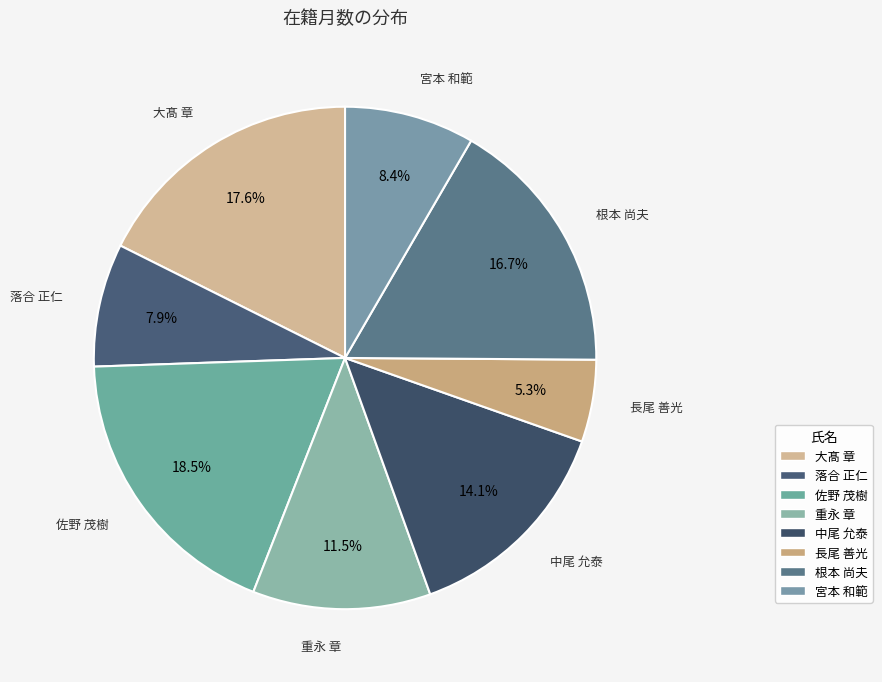

Count the number of slices in the pie.

8